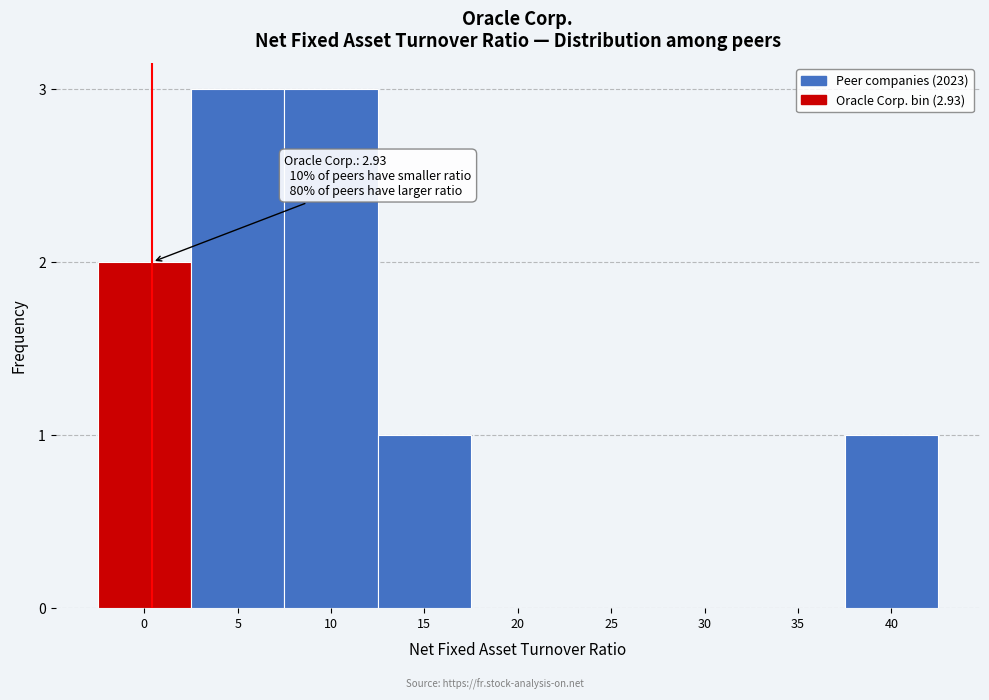

Reading left to right, list all the values displayed in this chart.

0=2	5=3	10=3	15=1	20=0	25=0	30=0	35=0	40=1